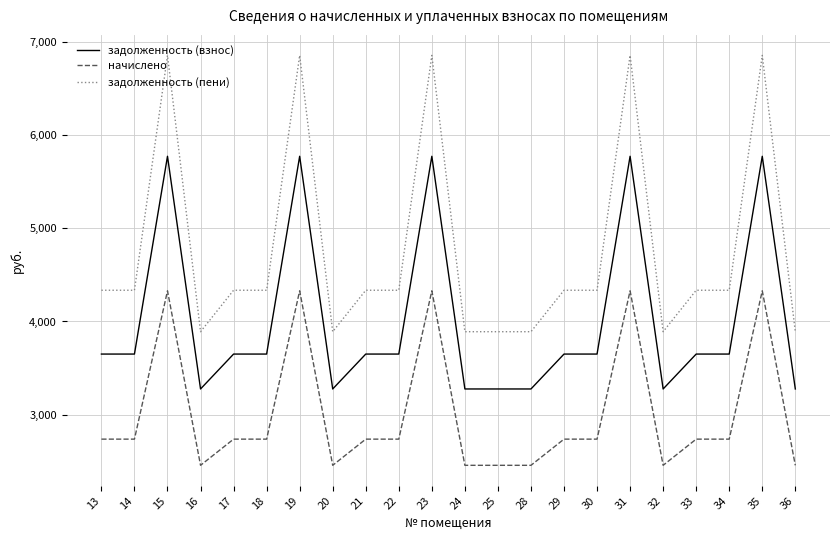

What is the smallest value displayed?

2457.0